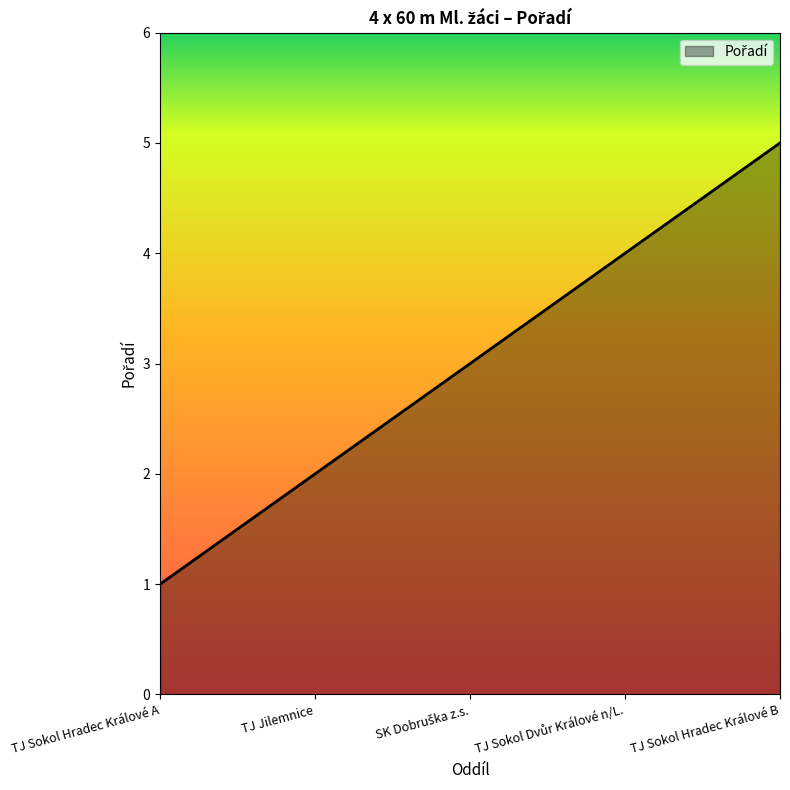

What position from the left is TJ Sokol Hradec Králové A?

1